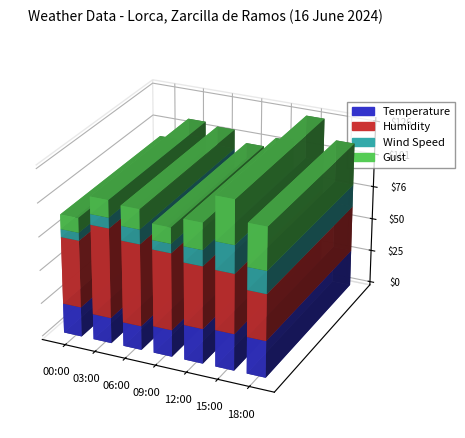

How many values in the Gust series are below 15?

3